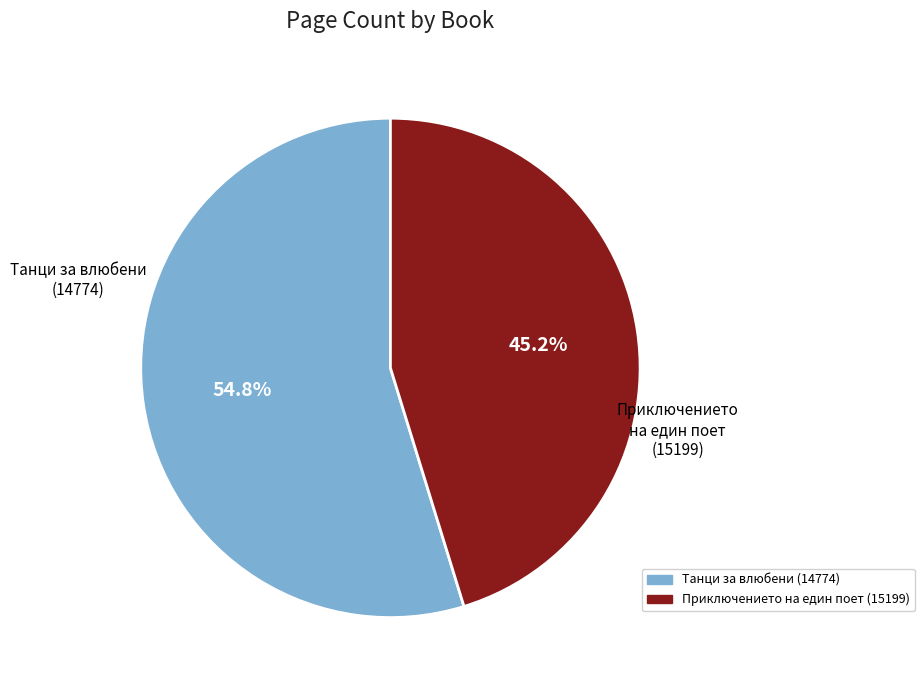

What is the total percentage of Приключението на един поет (15199) and Танци за влюбени (14774)?

100.0%